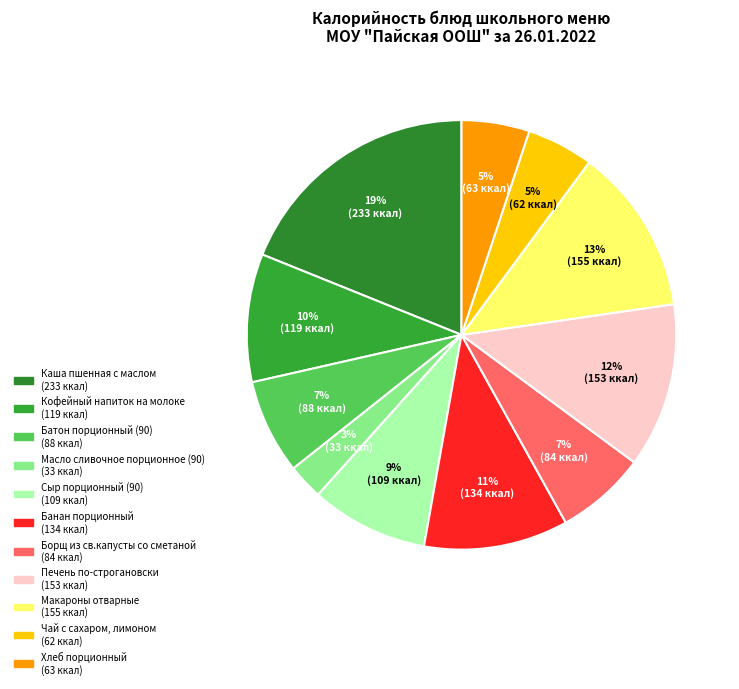

How many segments does this pie chart have?

11